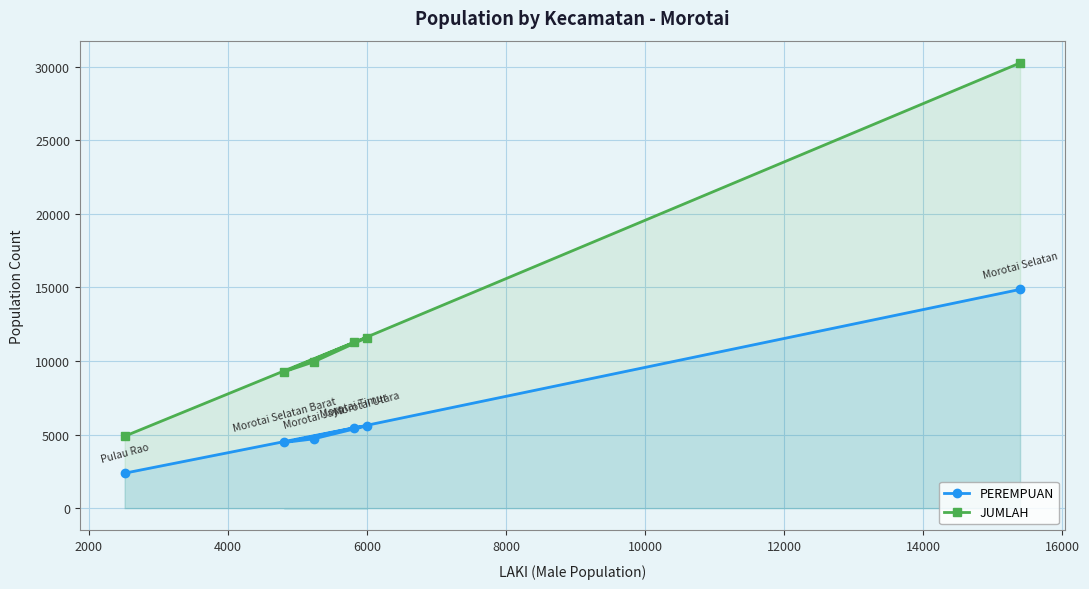

True or false: JUMLAH has more than 2 points higher than both neighbors.

False